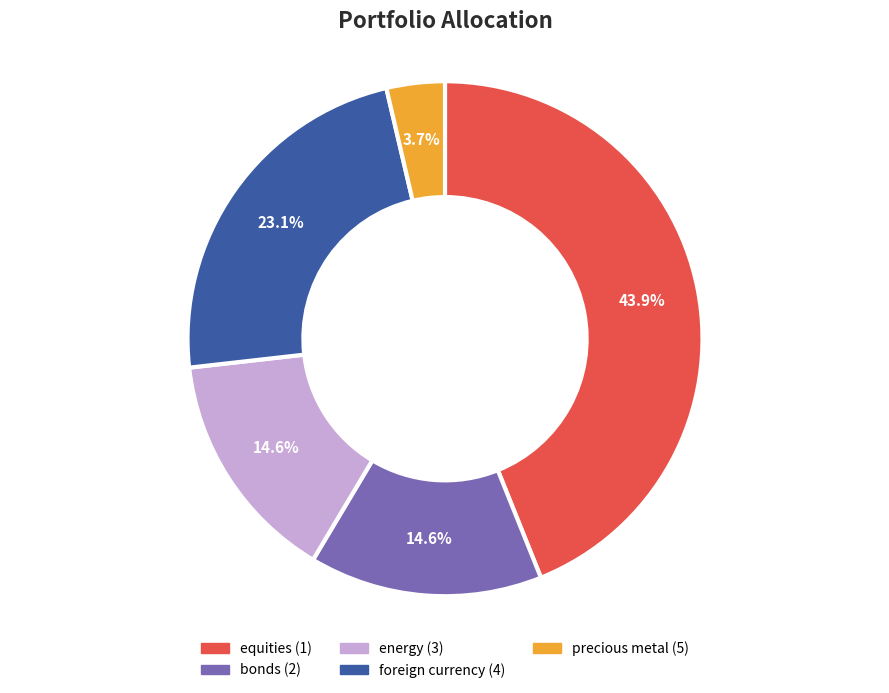

To the nearest percent, what is the average slice percentage?

20%